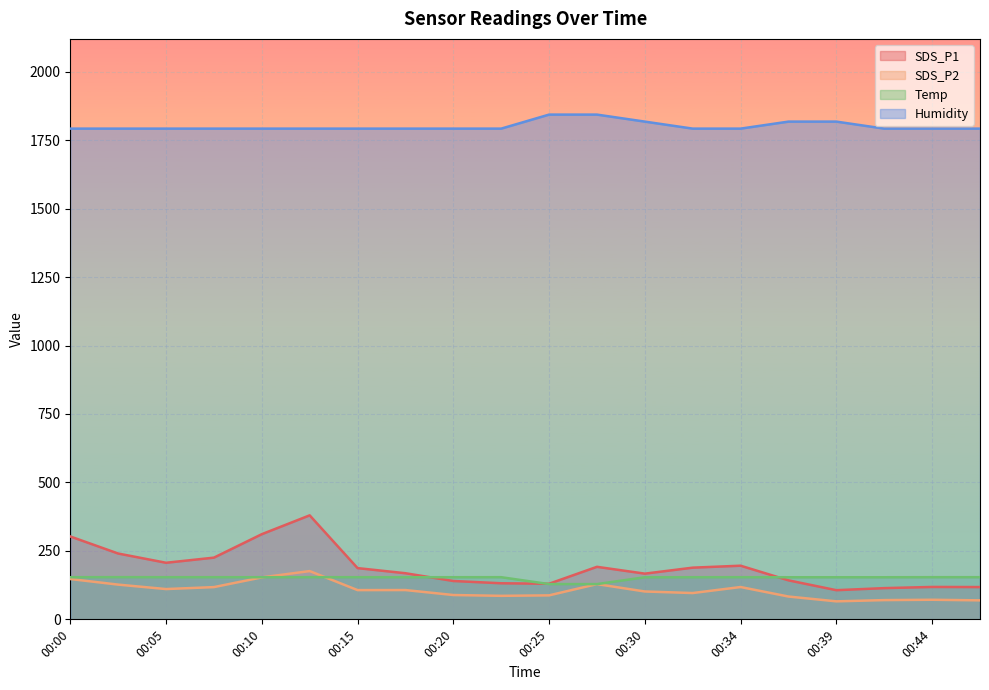

What is the highest value of the SDS_P1 series?

379.8